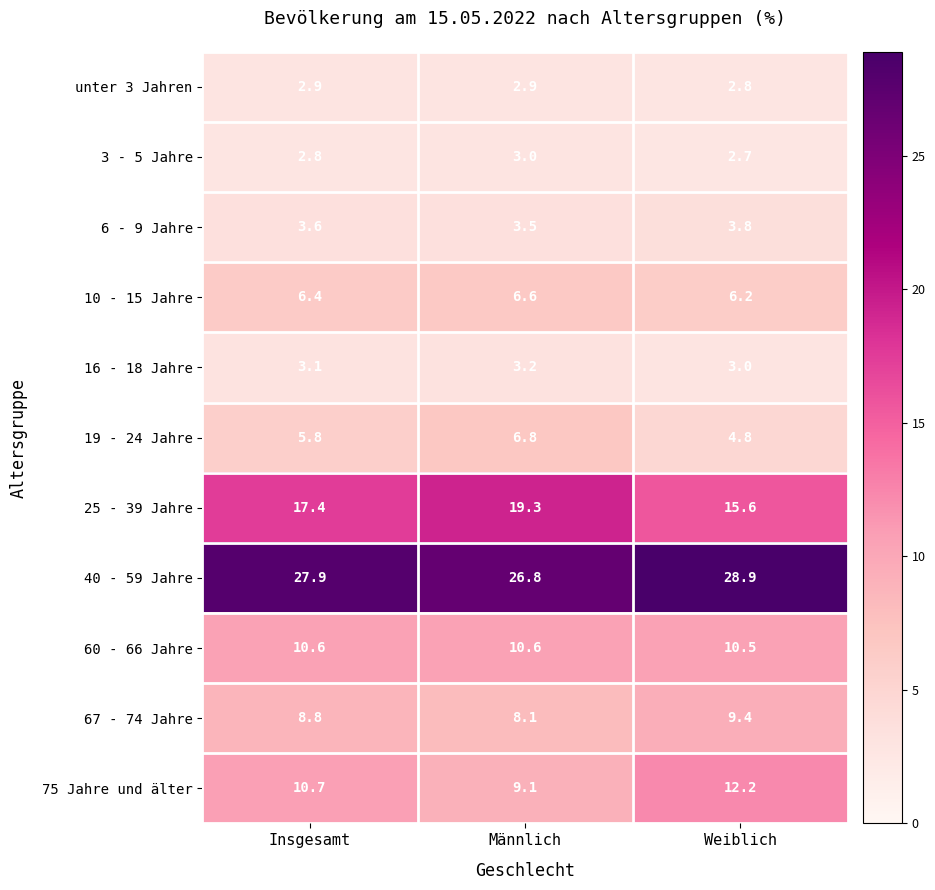

Where does the 40 - 59 Jahre series first go above 27?

Insgesamt